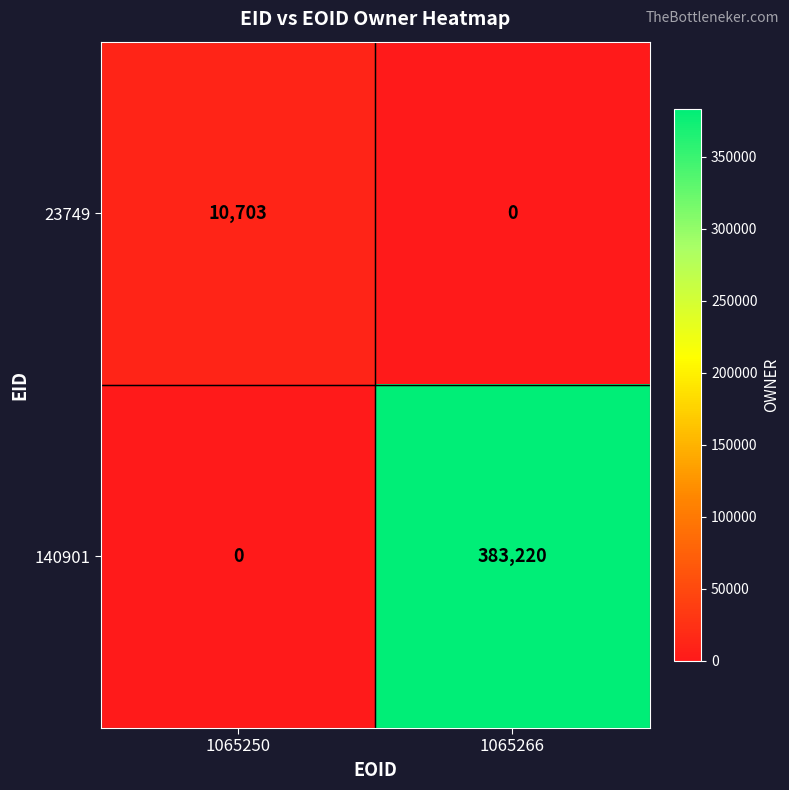

At which category is the sum across all series the highest?

1065266